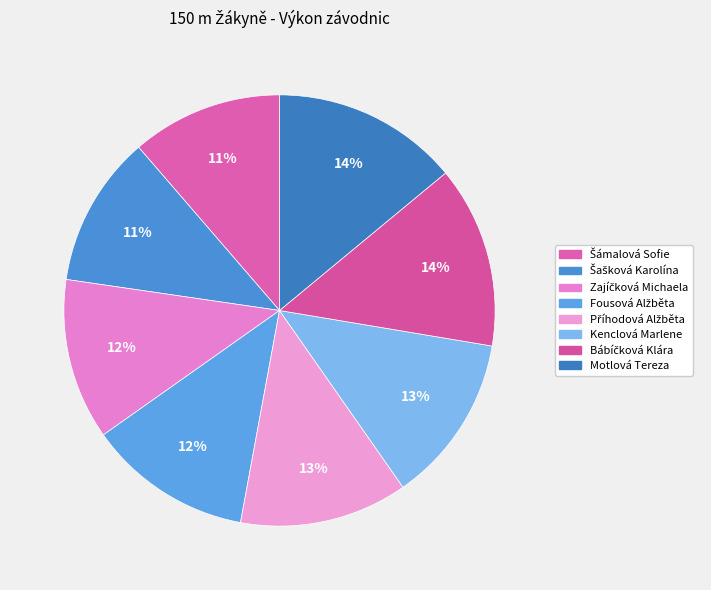

Is it true that Motlová Tereza is 14% of the pie?

True